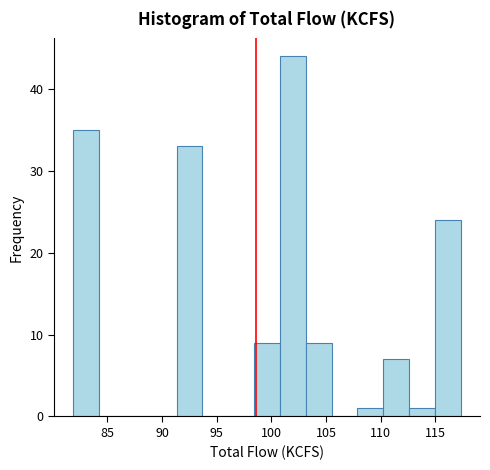

Reading left to right, list every bar in this chart as the range it spans on the x-axis followed by its height. Neither the bar edges nor the heights are printed on the chart, so give them approximately, as read against the axes.

82.0 to 84.5: 35
84.5 to 86.5: 0
86.5 to 89.0: 0
89.0 to 91.5: 0
91.5 to 93.5: 33
93.5 to 96.0: 0
96.0 to 98.5: 0
98.5 to 101.0: 9
101.0 to 103.0: 44
103.0 to 105.5: 9
105.5 to 108.0: 0
108.0 to 110.0: 1
110.0 to 112.5: 7
112.5 to 115.0: 1
115.0 to 117.5: 24